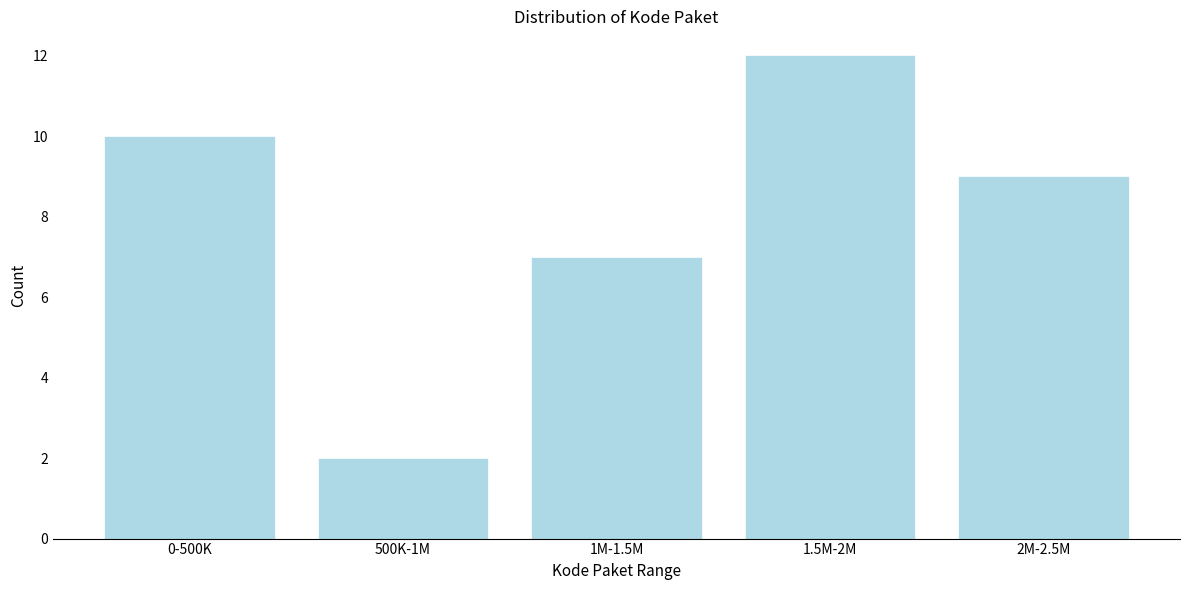

Reading left to right, list all the values displayed in this chart.

10	2	7	12	9